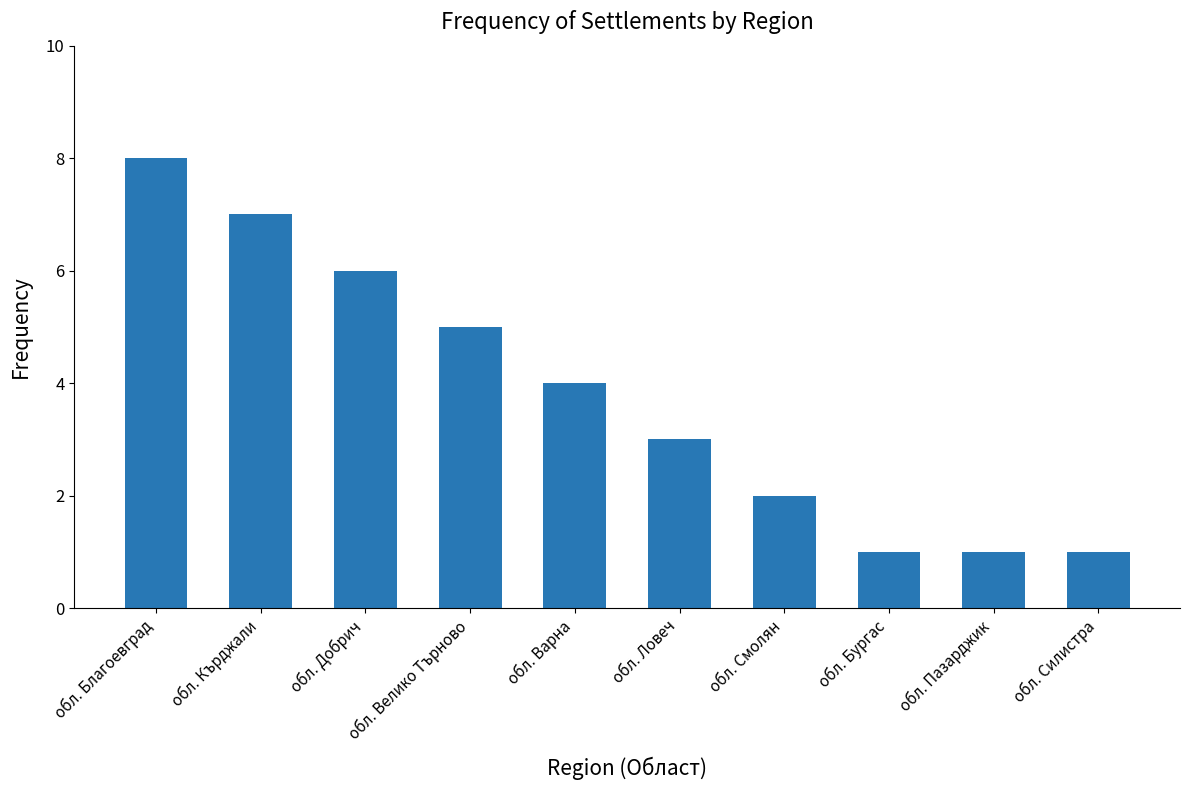

Reading right to left, transcribe all the data shown in this chart.

1	1	1	2	3	4	5	6	7	8